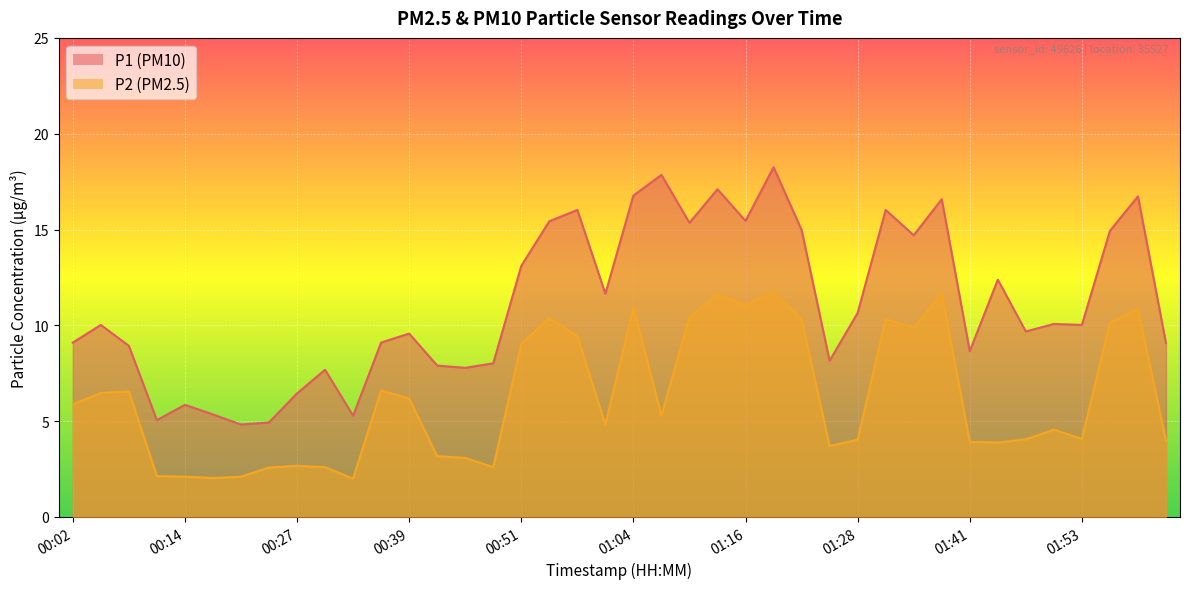

Does the chart display data point markers on the line(s)?

No